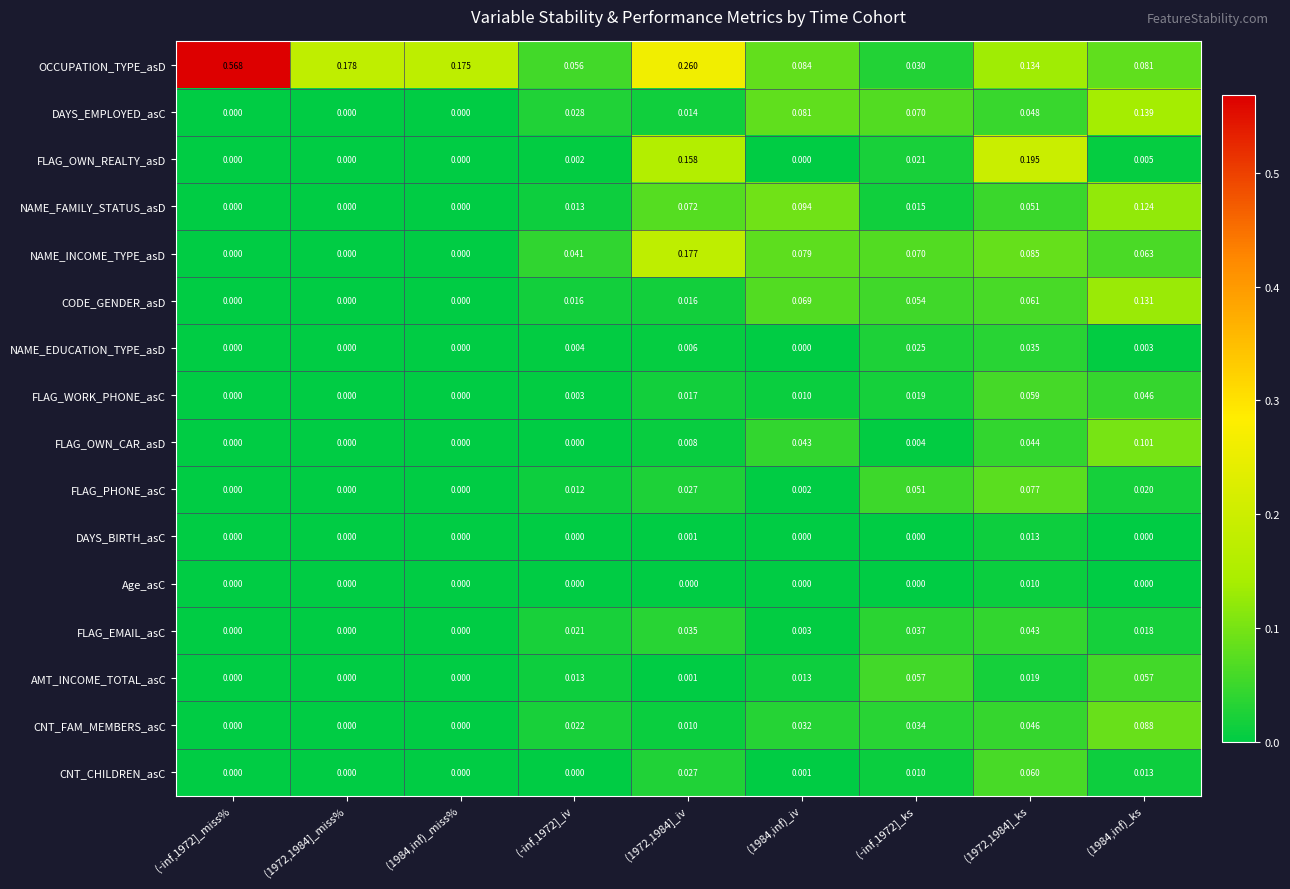

Between (-inf,1972]_ks and (1984,inf)_ks, which series saw the biggest shift?

NAME_FAMILY_STATUS_asD